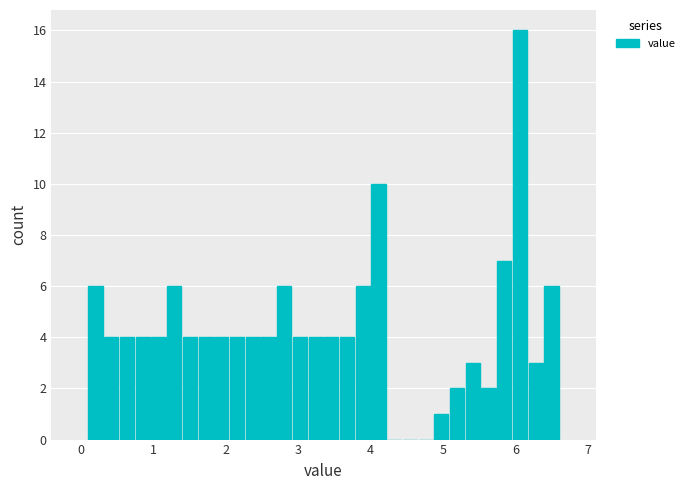

Around what value on the x-axis is the tallest bar? Give the approximate position of its centre, as read against the axis.

6.1